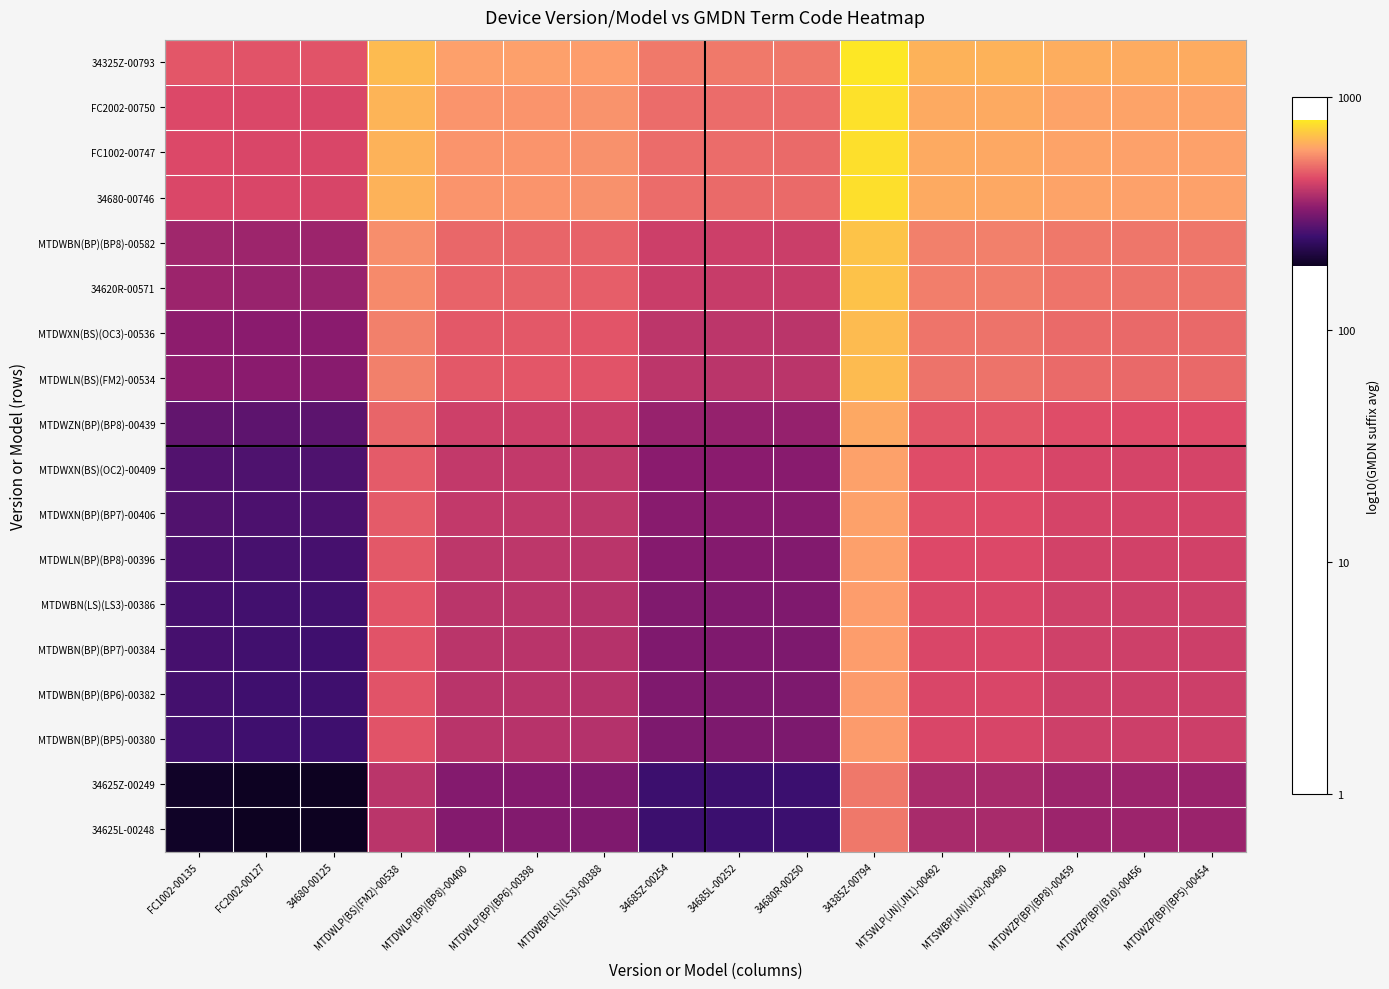

Reading left to right, what are all the values shown in this chart?

34325Z-00793: FC1002-00135=2.7	FC2002-00127=2.7	34680-00125=2.7	MTDWLP(BS)(FM2)-00538=2.8	MTDWLP(BP)(BP8)-00400=2.8	MTDWLP(BP)(BP6)-00398=2.8	MTDWBP(LS)(LS3)-00388=2.8	34685Z-00254=2.7	34685L-00252=2.7	34680R-00250=2.7	34385Z-00794=2.9	MTSWLP(JN)(JN1)-00492=2.8	MTSWBP(JN)(JN2)-00490=2.8	MTDWZP(BP)(BP8)-00459=2.8	MTDWZP(BP)(B10)-00456=2.8	MTDWZP(BP)(BP5)-00454=2.8
FC2002-00750: FC1002-00135=2.6	FC2002-00127=2.6	34680-00125=2.6	MTDWLP(BS)(FM2)-00538=2.8	MTDWLP(BP)(BP8)-00400=2.8	MTDWLP(BP)(BP6)-00398=2.8	MTDWBP(LS)(LS3)-00388=2.8	34685Z-00254=2.7	34685L-00252=2.7	34680R-00250=2.7	34385Z-00794=2.9	MTSWLP(JN)(JN1)-00492=2.8	MTSWBP(JN)(JN2)-00490=2.8	MTDWZP(BP)(BP8)-00459=2.8	MTDWZP(BP)(B10)-00456=2.8	MTDWZP(BP)(BP5)-00454=2.8
FC1002-00747: FC1002-00135=2.6	FC2002-00127=2.6	34680-00125=2.6	MTDWLP(BS)(FM2)-00538=2.8	MTDWLP(BP)(BP8)-00400=2.8	MTDWLP(BP)(BP6)-00398=2.8	MTDWBP(LS)(LS3)-00388=2.8	34685Z-00254=2.7	34685L-00252=2.7	34680R-00250=2.7	34385Z-00794=2.9	MTSWLP(JN)(JN1)-00492=2.8	MTSWBP(JN)(JN2)-00490=2.8	MTDWZP(BP)(BP8)-00459=2.8	MTDWZP(BP)(B10)-00456=2.8	MTDWZP(BP)(BP5)-00454=2.8
34680-00746: FC1002-00135=2.6	FC2002-00127=2.6	34680-00125=2.6	MTDWLP(BS)(FM2)-00538=2.8	MTDWLP(BP)(BP8)-00400=2.8	MTDWLP(BP)(BP6)-00398=2.8	MTDWBP(LS)(LS3)-00388=2.8	34685Z-00254=2.7	34685L-00252=2.7	34680R-00250=2.7	34385Z-00794=2.9	MTSWLP(JN)(JN1)-00492=2.8	MTSWBP(JN)(JN2)-00490=2.8	MTDWZP(BP)(BP8)-00459=2.8	MTDWZP(BP)(B10)-00456=2.8	MTDWZP(BP)(BP5)-00454=2.8
MTDWBN(BP)(BP8)-00582: FC1002-00135=2.6	FC2002-00127=2.6	34680-00125=2.5	MTDWLP(BS)(FM2)-00538=2.7	MTDWLP(BP)(BP8)-00400=2.7	MTDWLP(BP)(BP6)-00398=2.7	MTDWBP(LS)(LS3)-00388=2.7	34685Z-00254=2.6	34685L-00252=2.6	34680R-00250=2.6	34385Z-00794=2.8	MTSWLP(JN)(JN1)-00492=2.7	MTSWBP(JN)(JN2)-00490=2.7	MTDWZP(BP)(BP8)-00459=2.7	MTDWZP(BP)(B10)-00456=2.7	MTDWZP(BP)(BP5)-00454=2.7
34620R-00571: FC1002-00135=2.5	FC2002-00127=2.5	34680-00125=2.5	MTDWLP(BS)(FM2)-00538=2.7	MTDWLP(BP)(BP8)-00400=2.7	MTDWLP(BP)(BP6)-00398=2.7	MTDWBP(LS)(LS3)-00388=2.7	34685Z-00254=2.6	34685L-00252=2.6	34680R-00250=2.6	34385Z-00794=2.8	MTSWLP(JN)(JN1)-00492=2.7	MTSWBP(JN)(JN2)-00490=2.7	MTDWZP(BP)(BP8)-00459=2.7	MTDWZP(BP)(B10)-00456=2.7	MTDWZP(BP)(BP5)-00454=2.7
MTDWXN(BS)(OC3)-00536: FC1002-00135=2.5	FC2002-00127=2.5	34680-00125=2.5	MTDWLP(BS)(FM2)-00538=2.7	MTDWLP(BP)(BP8)-00400=2.7	MTDWLP(BP)(BP6)-00398=2.7	MTDWBP(LS)(LS3)-00388=2.7	34685Z-00254=2.6	34685L-00252=2.6	34680R-00250=2.6	34385Z-00794=2.8	MTSWLP(JN)(JN1)-00492=2.7	MTSWBP(JN)(JN2)-00490=2.7	MTDWZP(BP)(BP8)-00459=2.7	MTDWZP(BP)(B10)-00456=2.7	MTDWZP(BP)(BP5)-00454=2.7
MTDWLN(BS)(FM2)-00534: FC1002-00135=2.5	FC2002-00127=2.5	34680-00125=2.5	MTDWLP(BS)(FM2)-00538=2.7	MTDWLP(BP)(BP8)-00400=2.7	MTDWLP(BP)(BP6)-00398=2.7	MTDWBP(LS)(LS3)-00388=2.7	34685Z-00254=2.6	34685L-00252=2.6	34680R-00250=2.6	34385Z-00794=2.8	MTSWLP(JN)(JN1)-00492=2.7	MTSWBP(JN)(JN2)-00490=2.7	MTDWZP(BP)(BP8)-00459=2.7	MTDWZP(BP)(B10)-00456=2.7	MTDWZP(BP)(BP5)-00454=2.7
MTDWZN(BP)(BP8)-00439: FC1002-00135=2.5	FC2002-00127=2.5	34680-00125=2.5	MTDWLP(BS)(FM2)-00538=2.7	MTDWLP(BP)(BP8)-00400=2.6	MTDWLP(BP)(BP6)-00398=2.6	MTDWBP(LS)(LS3)-00388=2.6	34685Z-00254=2.5	34685L-00252=2.5	34680R-00250=2.5	34385Z-00794=2.8	MTSWLP(JN)(JN1)-00492=2.7	MTSWBP(JN)(JN2)-00490=2.7	MTDWZP(BP)(BP8)-00459=2.7	MTDWZP(BP)(B10)-00456=2.7	MTDWZP(BP)(BP5)-00454=2.7
MTDWXN(BS)(OC2)-00409: FC1002-00135=2.4	FC2002-00127=2.4	34680-00125=2.4	MTDWLP(BS)(FM2)-00538=2.7	MTDWLP(BP)(BP8)-00400=2.6	MTDWLP(BP)(BP6)-00398=2.6	MTDWBP(LS)(LS3)-00388=2.6	34685Z-00254=2.5	34685L-00252=2.5	34680R-00250=2.5	34385Z-00794=2.8	MTSWLP(JN)(JN1)-00492=2.7	MTSWBP(JN)(JN2)-00490=2.7	MTDWZP(BP)(BP8)-00459=2.6	MTDWZP(BP)(B10)-00456=2.6	MTDWZP(BP)(BP5)-00454=2.6
MTDWXN(BP)(BP7)-00406: FC1002-00135=2.4	FC2002-00127=2.4	34680-00125=2.4	MTDWLP(BS)(FM2)-00538=2.7	MTDWLP(BP)(BP8)-00400=2.6	MTDWLP(BP)(BP6)-00398=2.6	MTDWBP(LS)(LS3)-00388=2.6	34685Z-00254=2.5	34685L-00252=2.5	34680R-00250=2.5	34385Z-00794=2.8	MTSWLP(JN)(JN1)-00492=2.7	MTSWBP(JN)(JN2)-00490=2.7	MTDWZP(BP)(BP8)-00459=2.6	MTDWZP(BP)(B10)-00456=2.6	MTDWZP(BP)(BP5)-00454=2.6
MTDWLN(BP)(BP8)-00396: FC1002-00135=2.4	FC2002-00127=2.4	34680-00125=2.4	MTDWLP(BS)(FM2)-00538=2.7	MTDWLP(BP)(BP8)-00400=2.6	MTDWLP(BP)(BP6)-00398=2.6	MTDWBP(LS)(LS3)-00388=2.6	34685Z-00254=2.5	34685L-00252=2.5	34680R-00250=2.5	34385Z-00794=2.8	MTSWLP(JN)(JN1)-00492=2.6	MTSWBP(JN)(JN2)-00490=2.6	MTDWZP(BP)(BP8)-00459=2.6	MTDWZP(BP)(B10)-00456=2.6	MTDWZP(BP)(BP5)-00454=2.6
MTDWBN(LS)(LS3)-00386: FC1002-00135=2.4	FC2002-00127=2.4	34680-00125=2.4	MTDWLP(BS)(FM2)-00538=2.7	MTDWLP(BP)(BP8)-00400=2.6	MTDWLP(BP)(BP6)-00398=2.6	MTDWBP(LS)(LS3)-00388=2.6	34685Z-00254=2.5	34685L-00252=2.5	34680R-00250=2.5	34385Z-00794=2.8	MTSWLP(JN)(JN1)-00492=2.6	MTSWBP(JN)(JN2)-00490=2.6	MTDWZP(BP)(BP8)-00459=2.6	MTDWZP(BP)(B10)-00456=2.6	MTDWZP(BP)(BP5)-00454=2.6
MTDWBN(BP)(BP7)-00384: FC1002-00135=2.4	FC2002-00127=2.4	34680-00125=2.4	MTDWLP(BS)(FM2)-00538=2.7	MTDWLP(BP)(BP8)-00400=2.6	MTDWLP(BP)(BP6)-00398=2.6	MTDWBP(LS)(LS3)-00388=2.6	34685Z-00254=2.5	34685L-00252=2.5	34680R-00250=2.5	34385Z-00794=2.8	MTSWLP(JN)(JN1)-00492=2.6	MTSWBP(JN)(JN2)-00490=2.6	MTDWZP(BP)(BP8)-00459=2.6	MTDWZP(BP)(B10)-00456=2.6	MTDWZP(BP)(BP5)-00454=2.6
MTDWBN(BP)(BP6)-00382: FC1002-00135=2.4	FC2002-00127=2.4	34680-00125=2.4	MTDWLP(BS)(FM2)-00538=2.7	MTDWLP(BP)(BP8)-00400=2.6	MTDWLP(BP)(BP6)-00398=2.6	MTDWBP(LS)(LS3)-00388=2.6	34685Z-00254=2.5	34685L-00252=2.5	34680R-00250=2.5	34385Z-00794=2.8	MTSWLP(JN)(JN1)-00492=2.6	MTSWBP(JN)(JN2)-00490=2.6	MTDWZP(BP)(BP8)-00459=2.6	MTDWZP(BP)(B10)-00456=2.6	MTDWZP(BP)(BP5)-00454=2.6
MTDWBN(BP)(BP5)-00380: FC1002-00135=2.4	FC2002-00127=2.4	34680-00125=2.4	MTDWLP(BS)(FM2)-00538=2.7	MTDWLP(BP)(BP8)-00400=2.6	MTDWLP(BP)(BP6)-00398=2.6	MTDWBP(LS)(LS3)-00388=2.6	34685Z-00254=2.5	34685L-00252=2.5	34680R-00250=2.5	34385Z-00794=2.8	MTSWLP(JN)(JN1)-00492=2.6	MTSWBP(JN)(JN2)-00490=2.6	MTDWZP(BP)(BP8)-00459=2.6	MTDWZP(BP)(B10)-00456=2.6	MTDWZP(BP)(BP5)-00454=2.6
34625Z-00249: FC1002-00135=2.3	FC2002-00127=2.3	34680-00125=2.3	MTDWLP(BS)(FM2)-00538=2.6	MTDWLP(BP)(BP8)-00400=2.5	MTDWLP(BP)(BP6)-00398=2.5	MTDWBP(LS)(LS3)-00388=2.5	34685Z-00254=2.4	34685L-00252=2.4	34680R-00250=2.4	34385Z-00794=2.7	MTSWLP(JN)(JN1)-00492=2.6	MTSWBP(JN)(JN2)-00490=2.6	MTDWZP(BP)(BP8)-00459=2.6	MTDWZP(BP)(B10)-00456=2.5	MTDWZP(BP)(BP5)-00454=2.5
34625L-00248: FC1002-00135=2.3	FC2002-00127=2.3	34680-00125=2.3	MTDWLP(BS)(FM2)-00538=2.6	MTDWLP(BP)(BP8)-00400=2.5	MTDWLP(BP)(BP6)-00398=2.5	MTDWBP(LS)(LS3)-00388=2.5	34685Z-00254=2.4	34685L-00252=2.4	34680R-00250=2.4	34385Z-00794=2.7	MTSWLP(JN)(JN1)-00492=2.6	MTSWBP(JN)(JN2)-00490=2.6	MTDWZP(BP)(BP8)-00459=2.5	MTDWZP(BP)(B10)-00456=2.5	MTDWZP(BP)(BP5)-00454=2.5